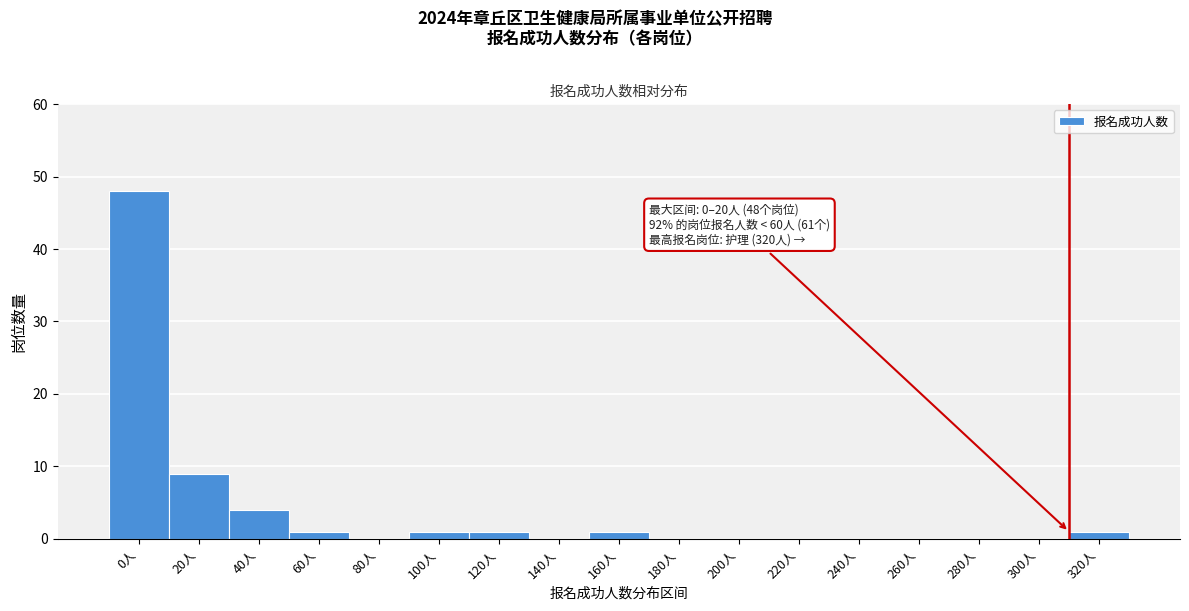

Reading left to right, what are all the values shown in this chart?

0人=48	20人=9	40人=4	60人=1	80人=0	100人=1	120人=1	140人=0	160人=1	180人=0	200人=0	220人=0	240人=0	260人=0	280人=0	300人=0	320人=1